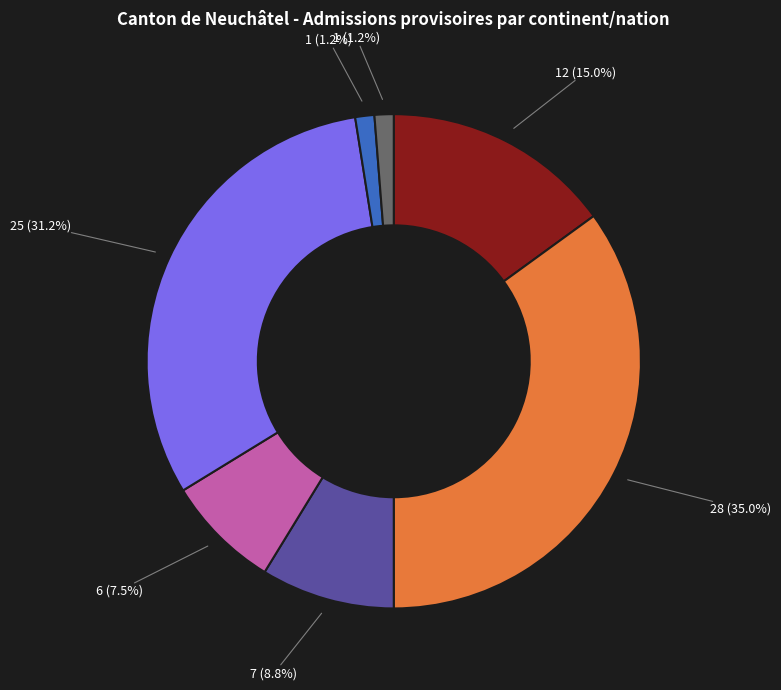

Is there any slice that represents more than half of the pie?

No